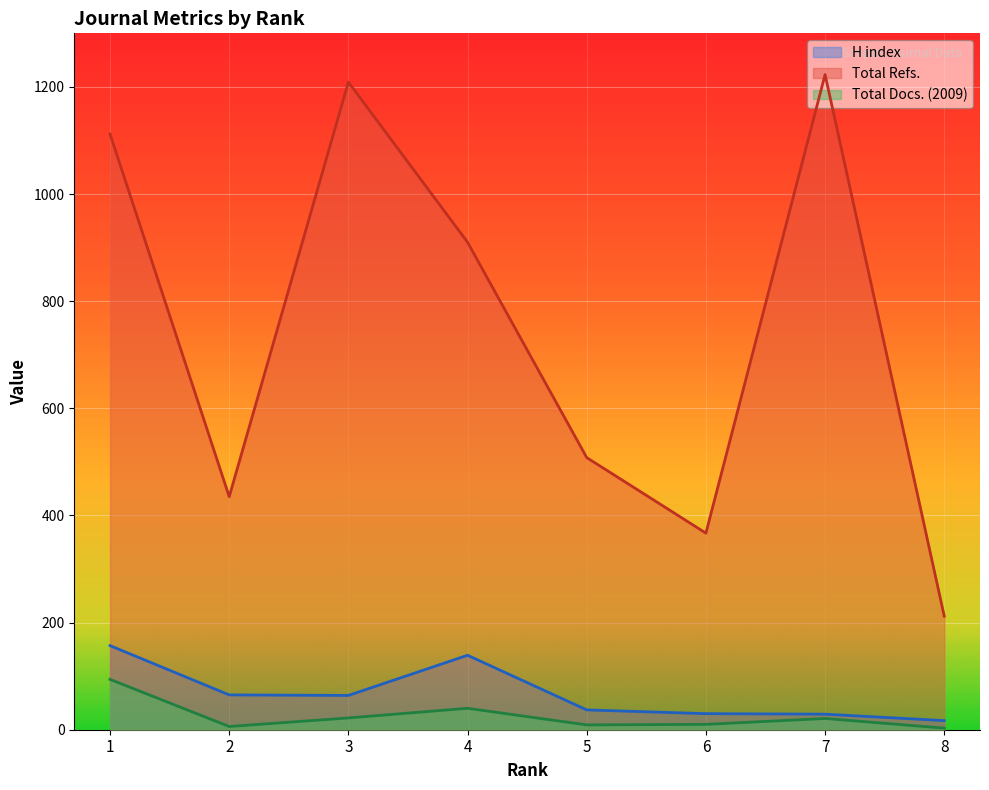

How many interior local valleys does the Total Refs. series have?

2